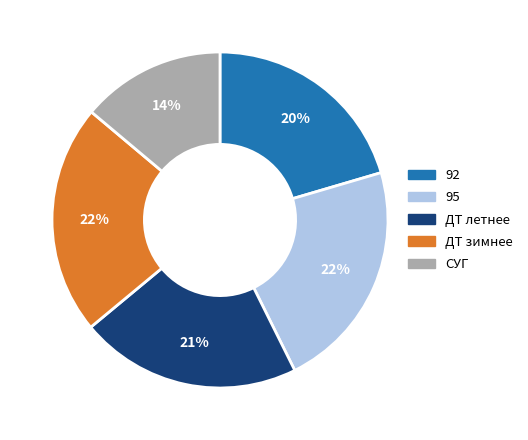

How many slices are in this pie chart?

5